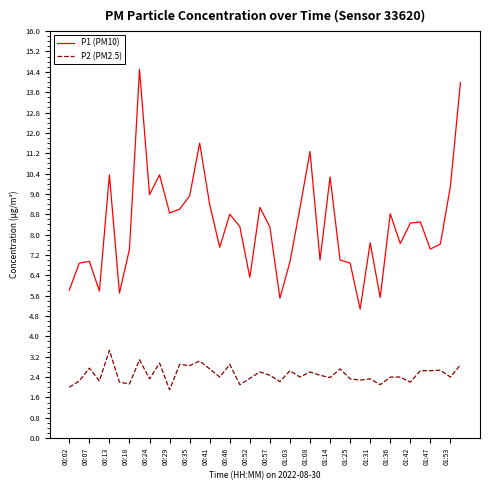

True or false: P2 (PM2.5) and P1 (PM10) intersect in this chart.

False